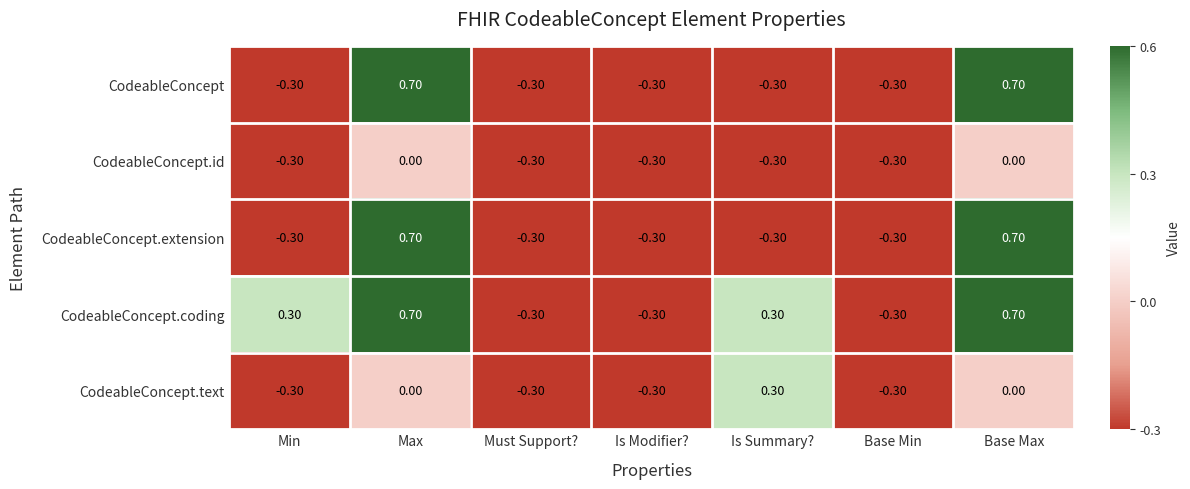

Which series changed the most between Min and Must Support??

CodeableConcept.coding